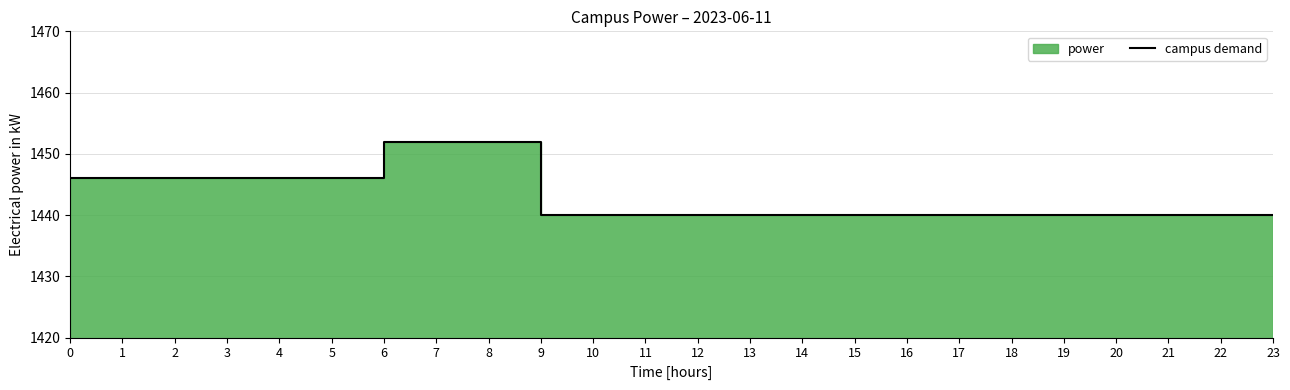

What is the value of the 6th point from the left?

1446